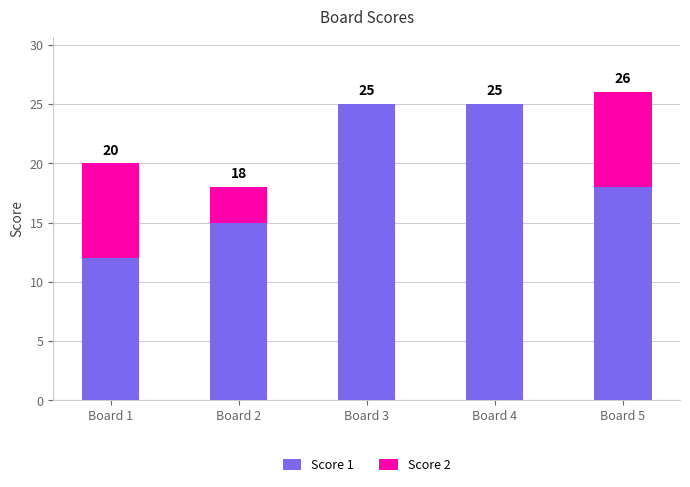

How many Score 1 values are between 15 and 25?

4